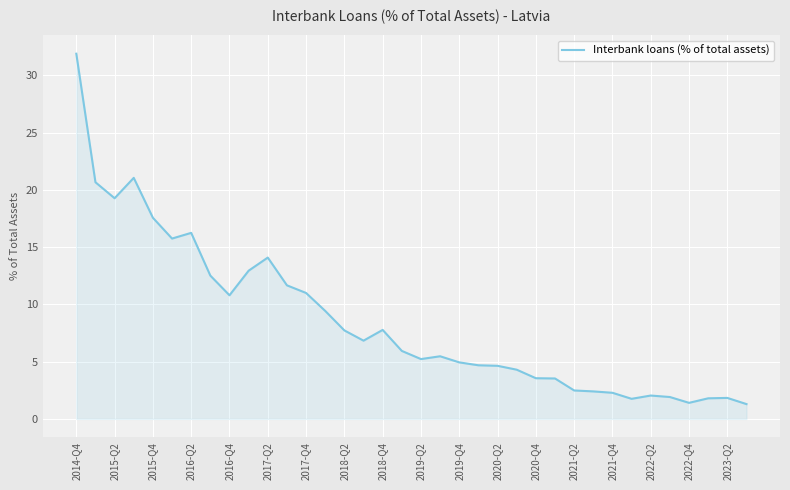

What is the minimum value shown in the chart?

1.3